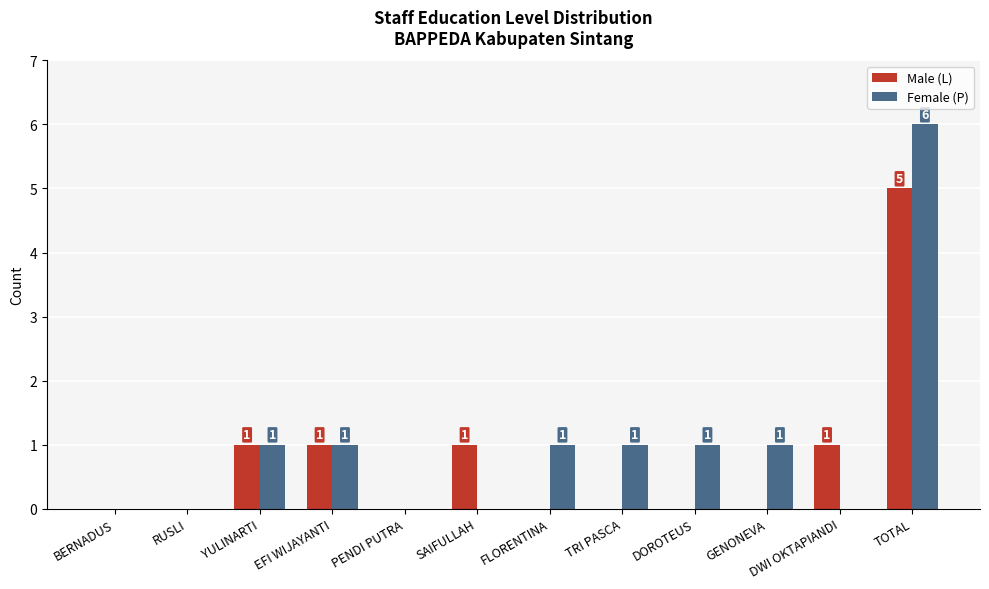

How many Female (P) values are between 0 and 1?

11